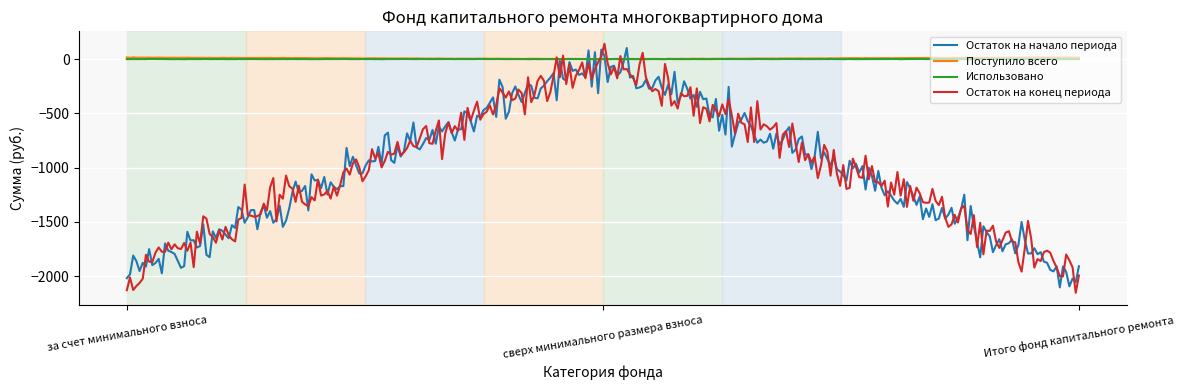

Which series has the largest total across all categories?

Поступило всего